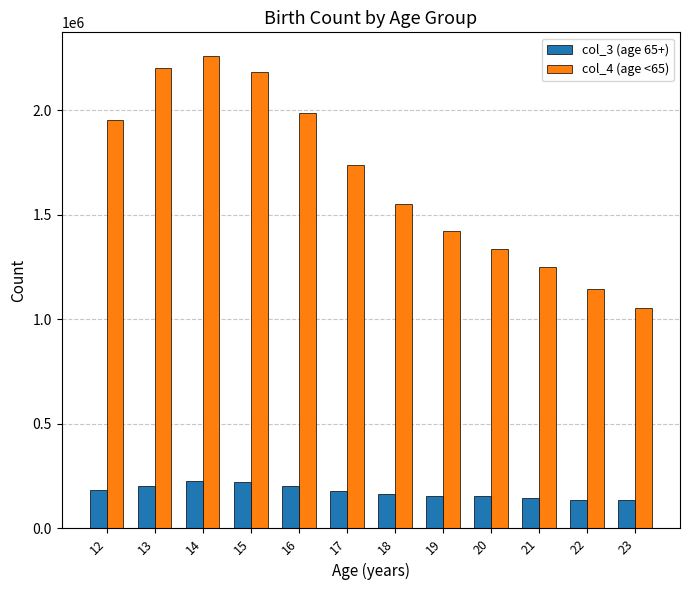

How many distinct data groups are displayed?

2